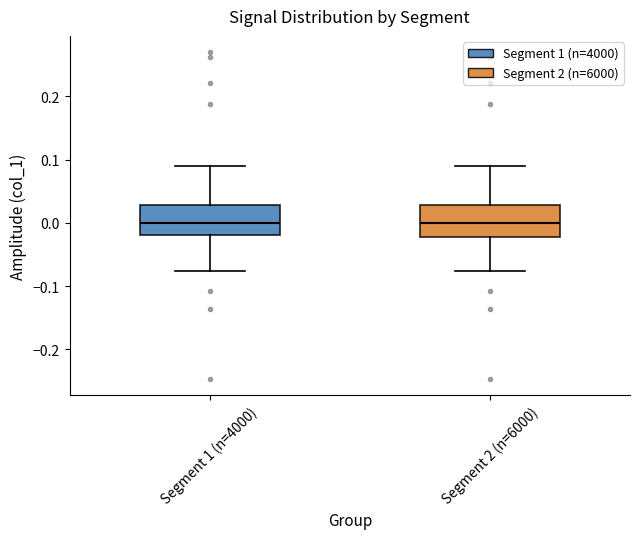

Reading left to right, read every box against the y-axis: the position of its median line, the range the box covers, and the ends of its whiskers. The values are not printed on the chart, so give them approximately, as read against the axis.

Segment 1 (n=4000): median 0.00, box -0.02 to 0.03, whiskers -0.08 to 0.09
Segment 2 (n=6000): median 0.00, box -0.02 to 0.03, whiskers -0.08 to 0.09